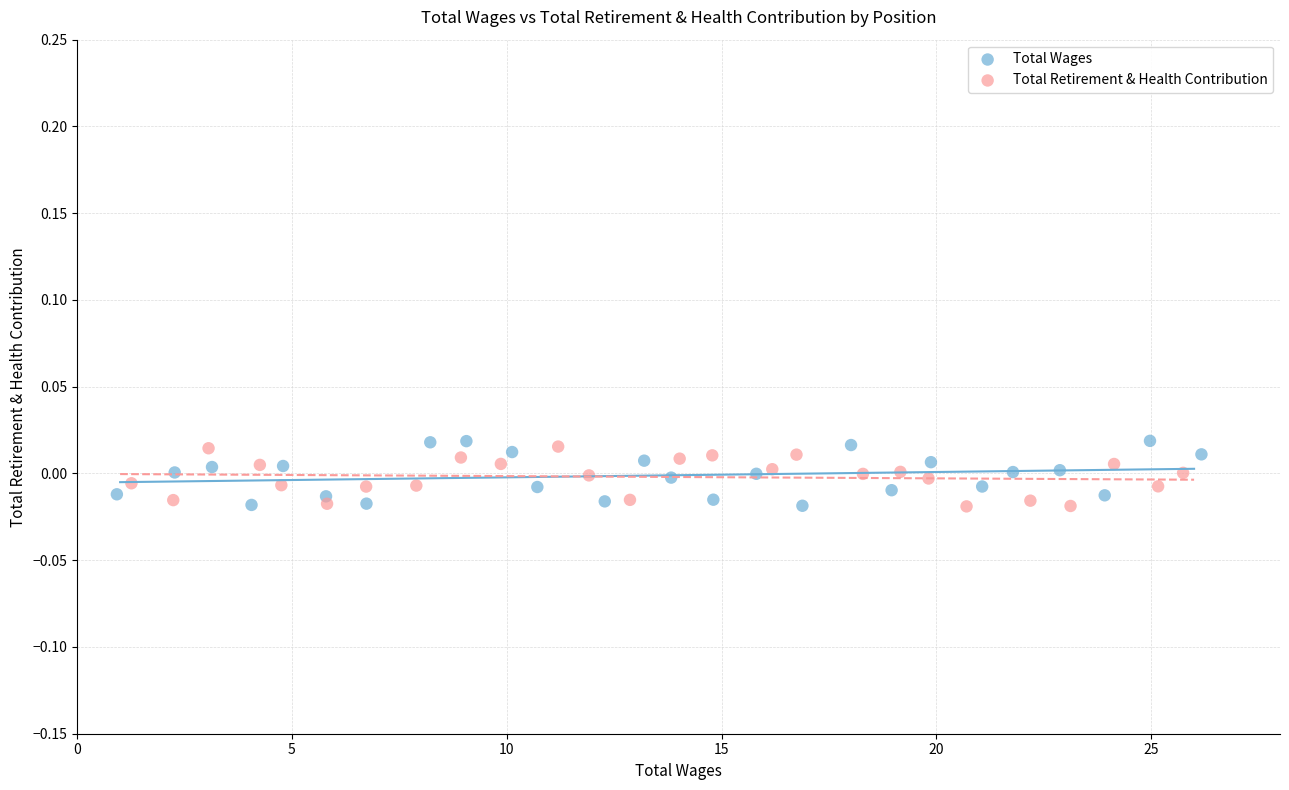

What are all the series names shown in the legend?

Total Wages, Total Retirement & Health Contribution